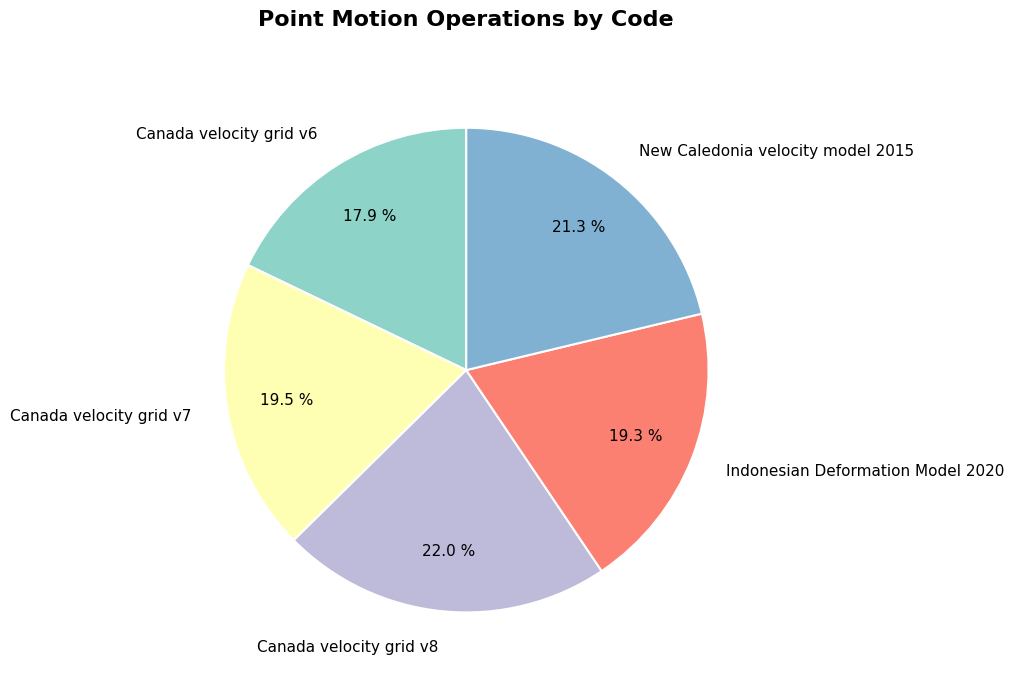

Does Canada velocity grid v7 account for over 50% of the chart?

No